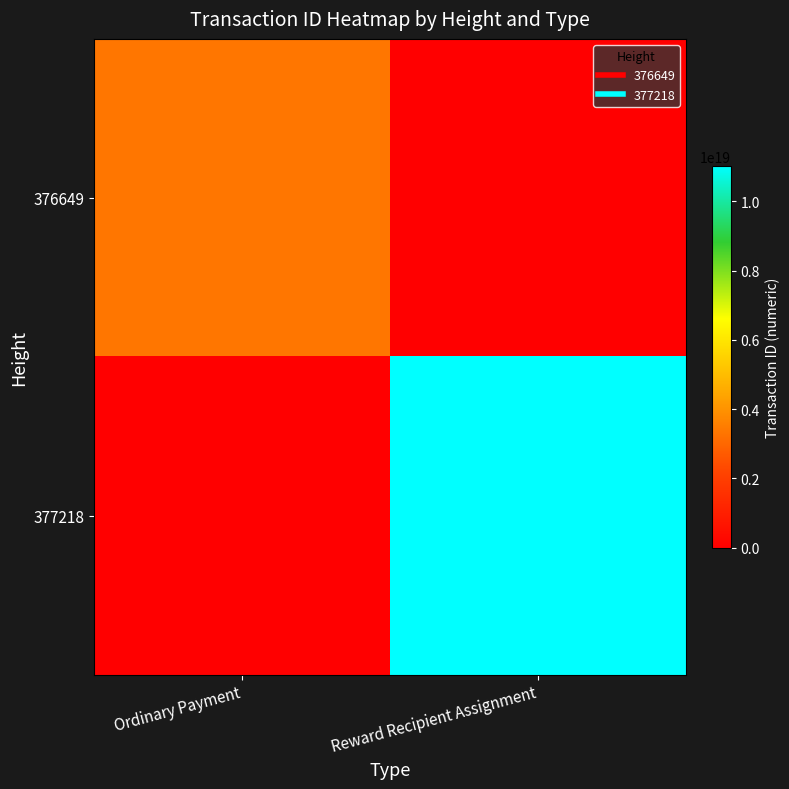

Which series changed the most between Ordinary Payment and Reward Recipient Assignment?

377218